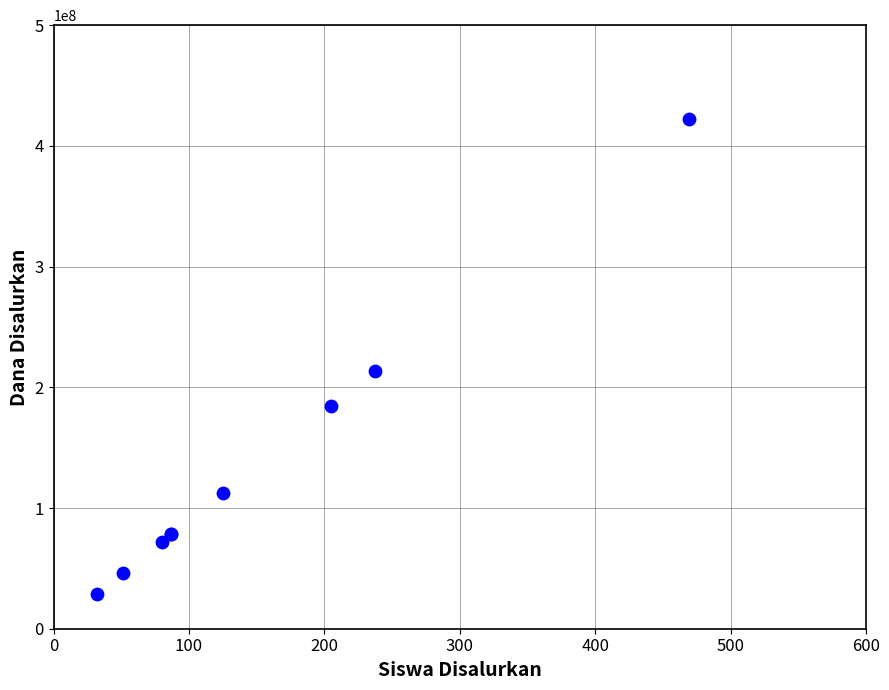

What Y value in the scatter plot is closest to 225450000?

213300000